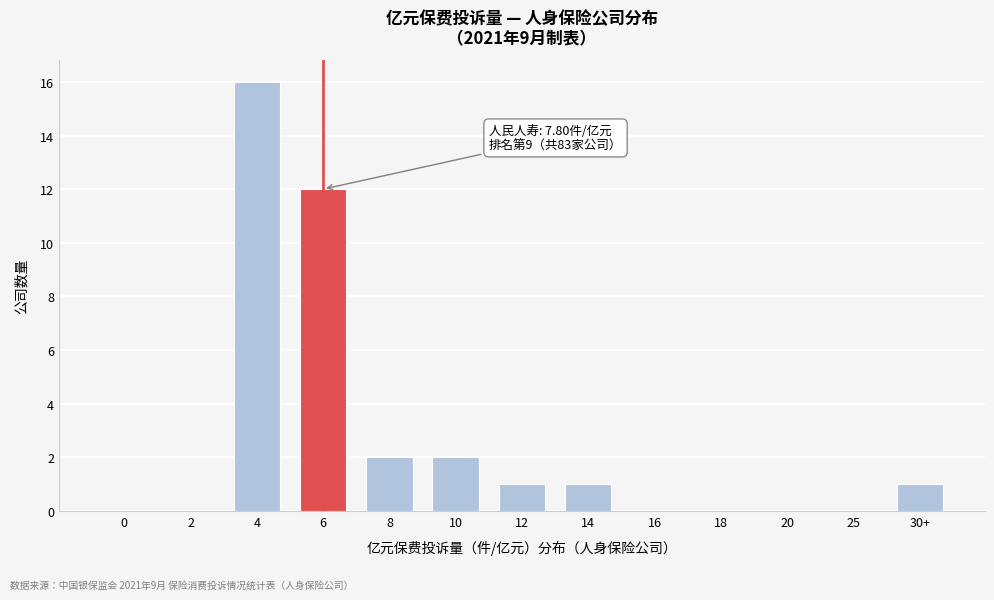

Reading left to right, extract all data points from this chart.

0=0	2=0	4=16	6=12	8=2	10=2	12=1	14=1	16=0	18=0	20=0	25=0	30+=1